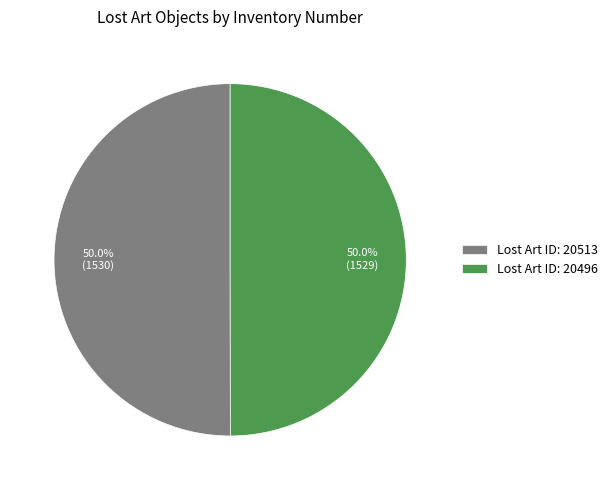

What is the ratio of the value at Lost Art ID: 20496 to the value at Lost Art ID: 20513?

1.0